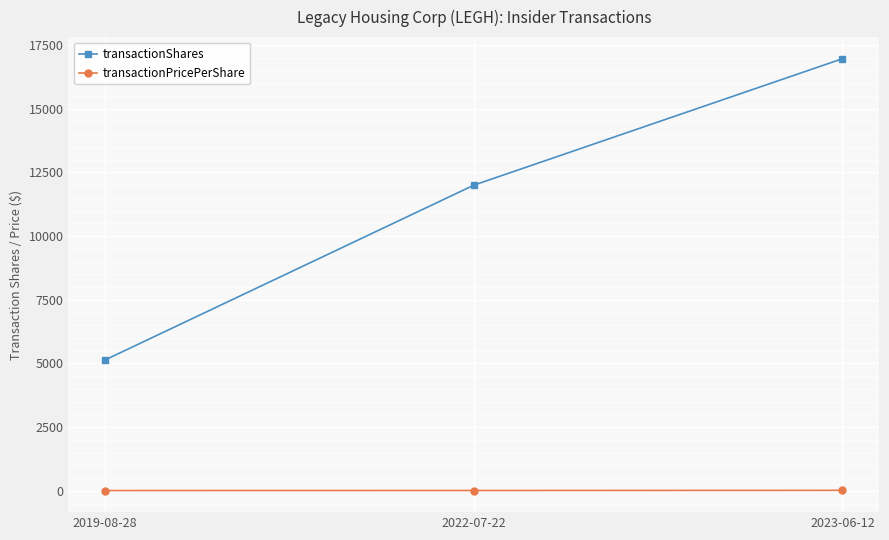

What is the spread (max minus min) of values at 2022-07-22?

11985.6